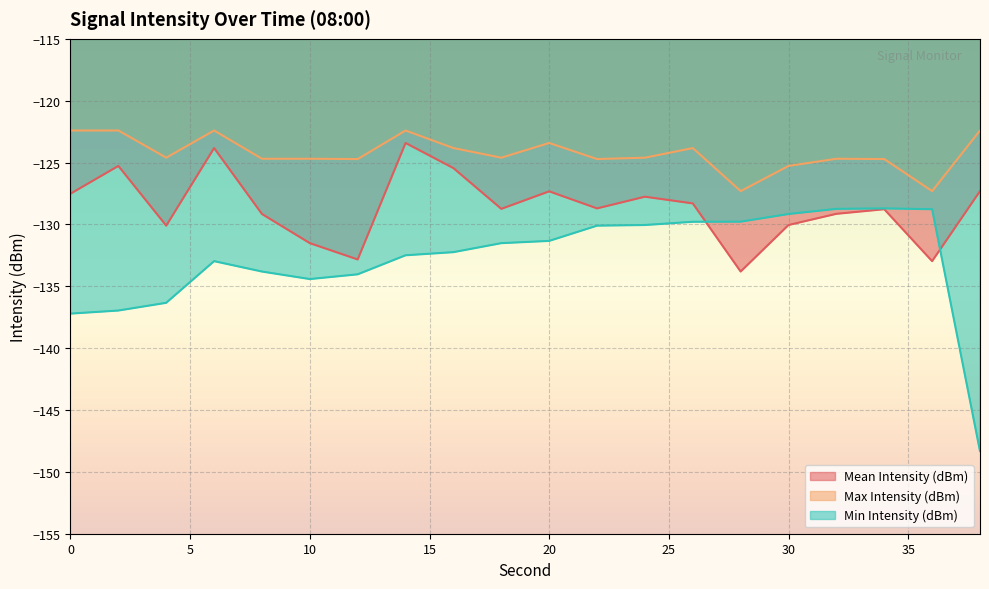

Does the chart display data point markers on the line(s)?

No